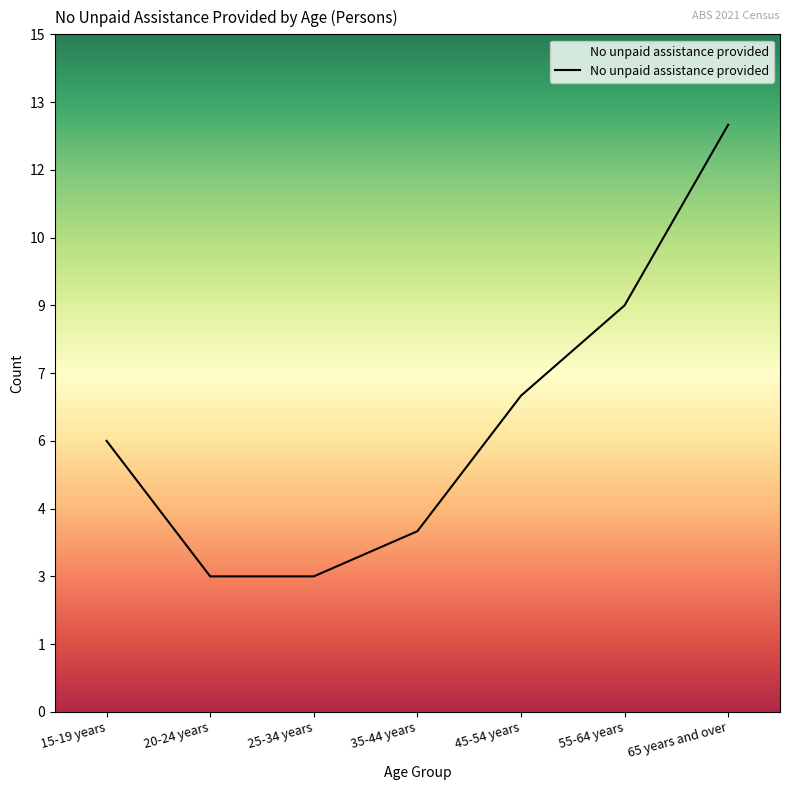

The value at 65 years and over is 19. True or false?

False